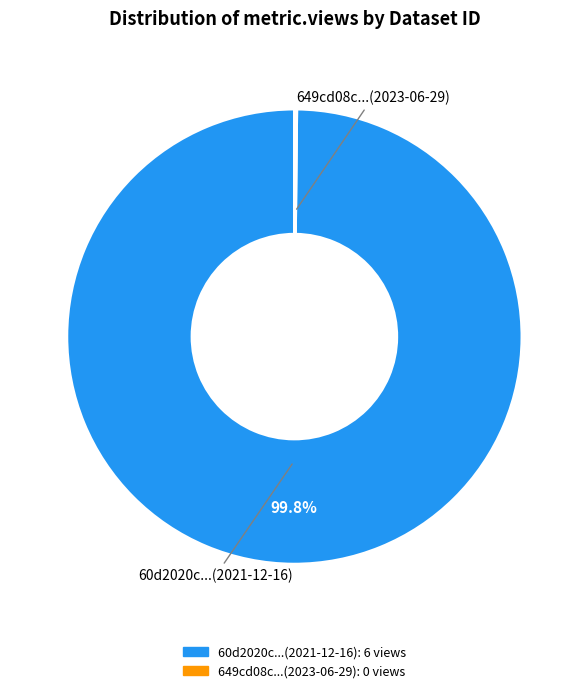

Is there any slice that represents more than half of the pie?

Yes